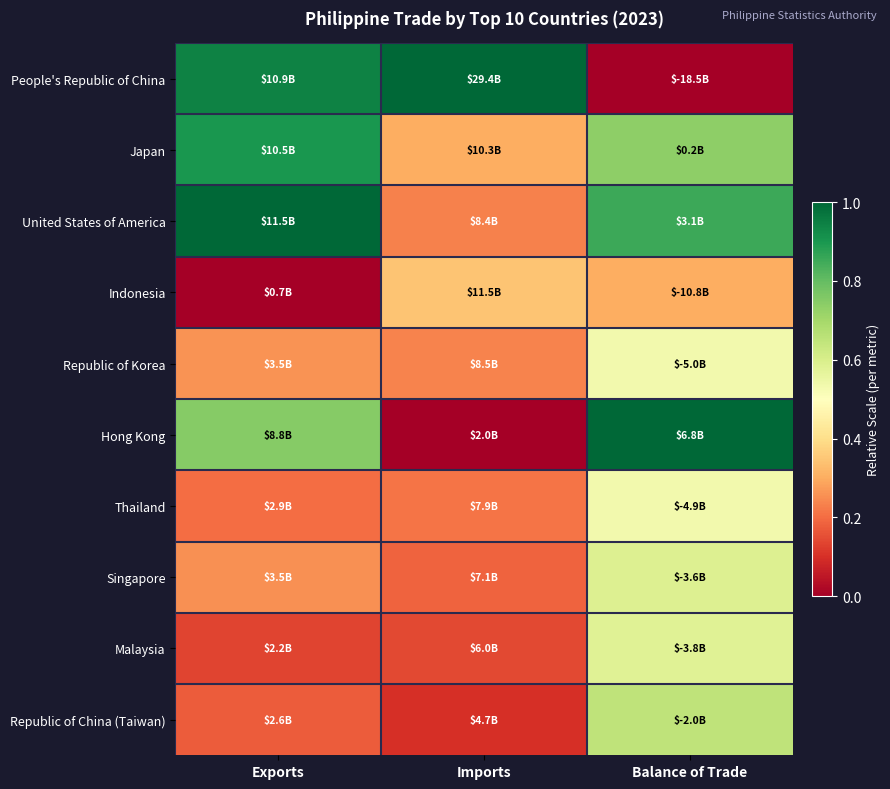

At how many categories does at least one series exceed 0?

3